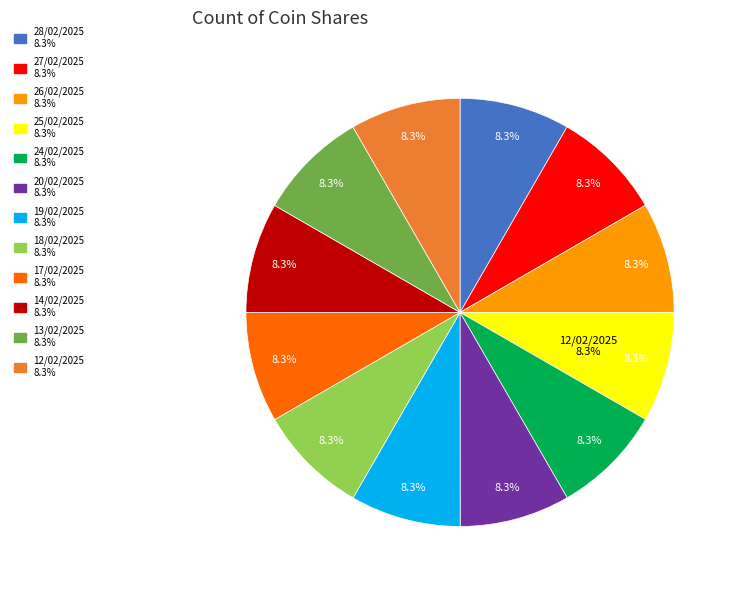

Is there any slice that represents more than half of the pie?

No